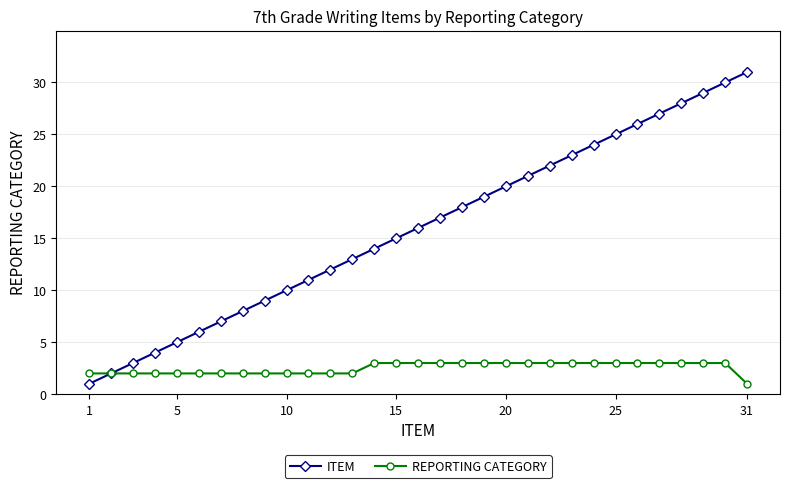

How many REPORTING CATEGORY values are between 2 and 3?

30